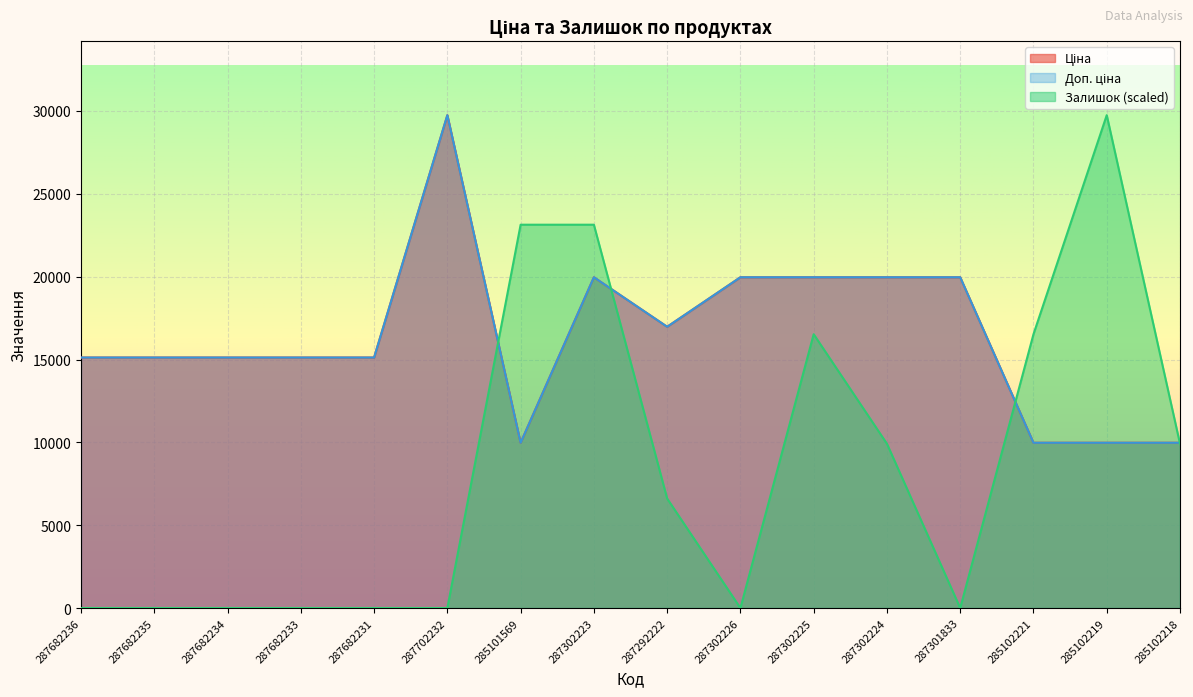

What is the difference between the second highest and minimum values in the Доп. ціна series?

9989.2